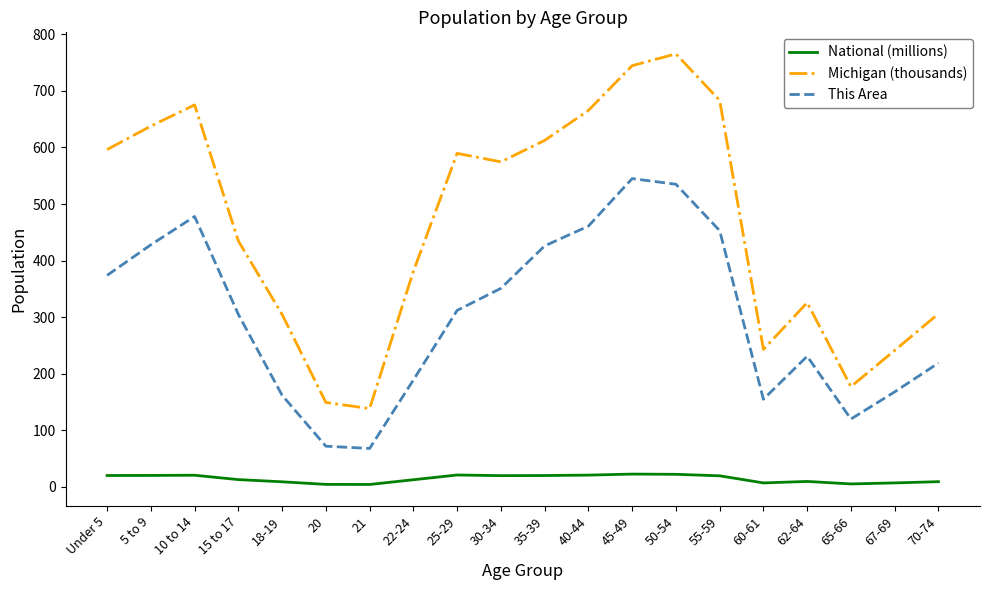

Which series changed the most between 15 to 17 and 30-34?

Michigan (thousands)